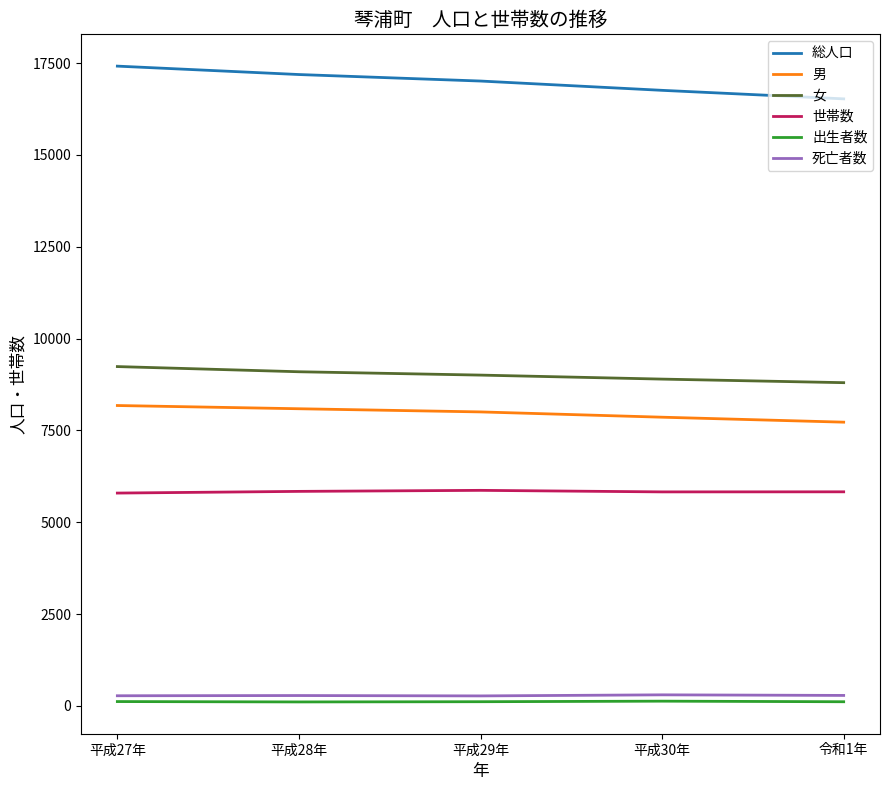

True or false: 死亡者数 and 男 cross at least once.

False